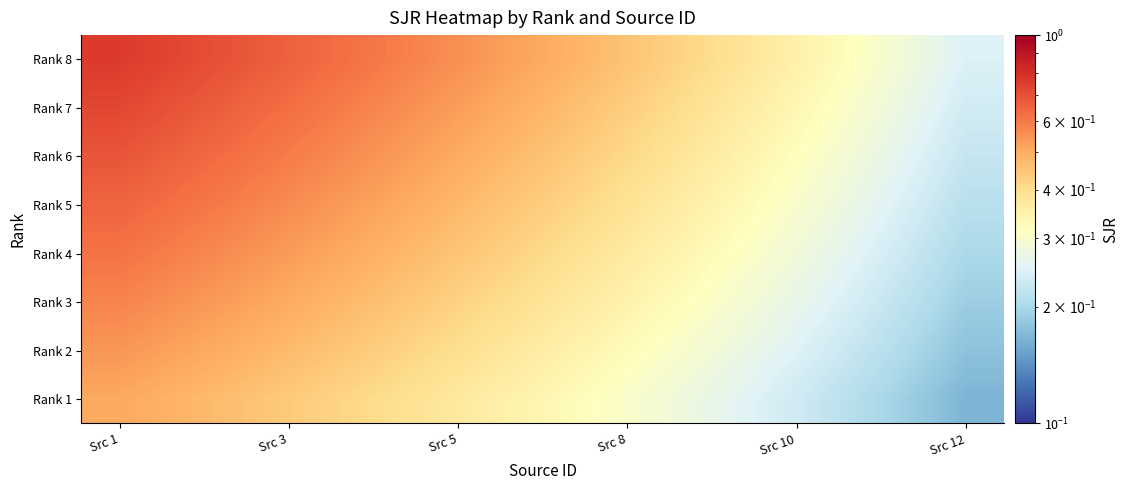

How many series are shown in this chart?

8